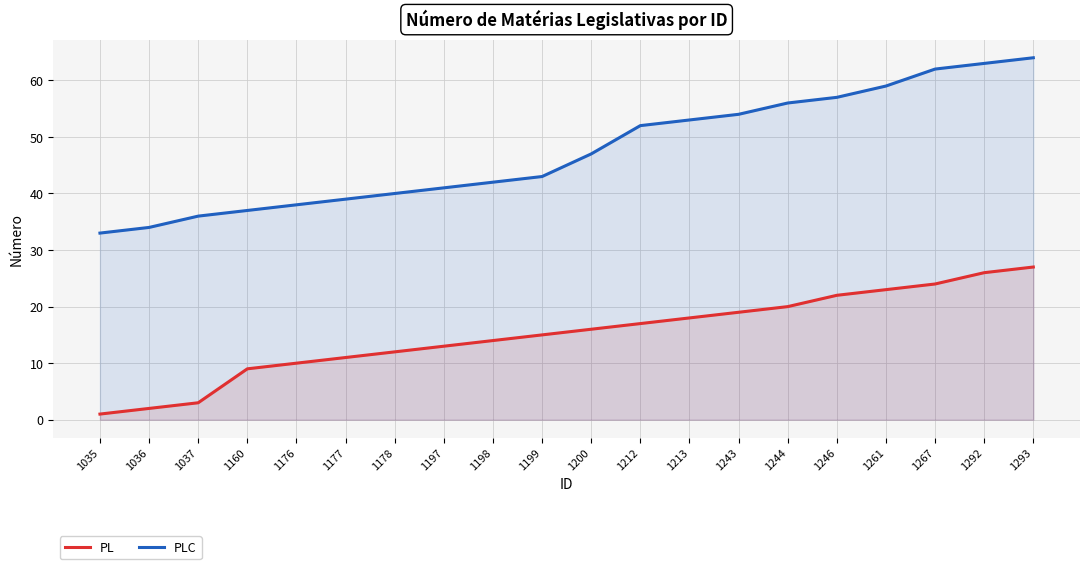

What is the maximum value for PL?

27